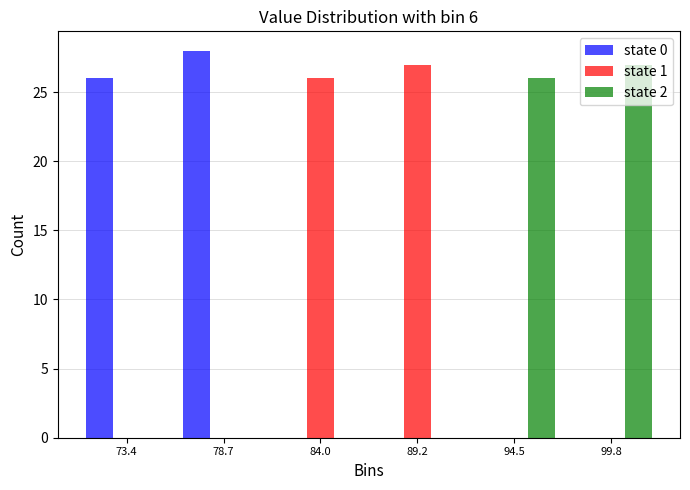

What is the height of the state 0 bar covering 71 to 76 on the x-axis? Neither the bar edges nor the heights are printed on the chart, so give them approximately, as read against the axes.

26